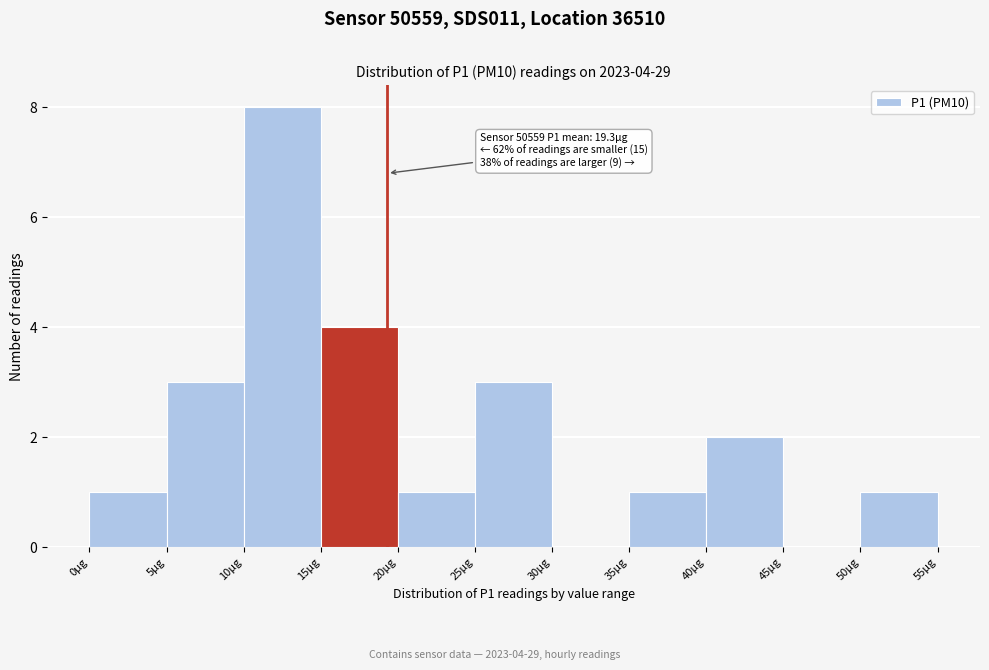

Which range on the x-axis has the tallest bar?

10 to 15